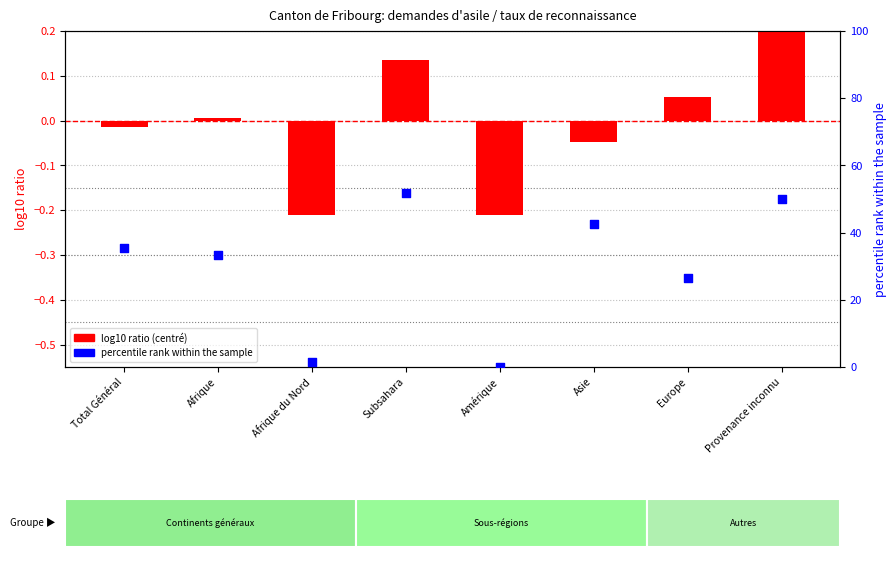

What is the total value across all series at Europe?

26.5